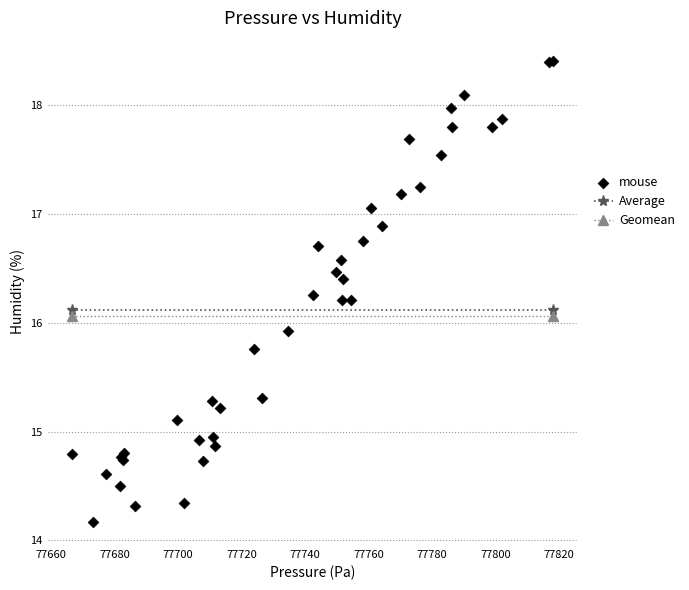

What Y value in the scatter plot is closest to 16?

15.9